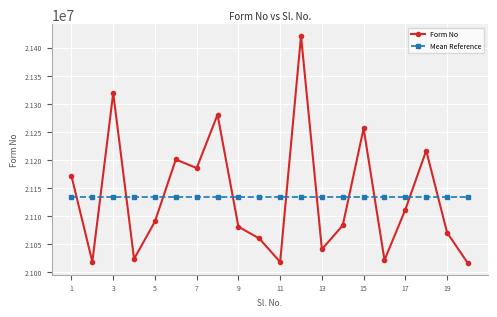

Count the number of data series in this chart.

2